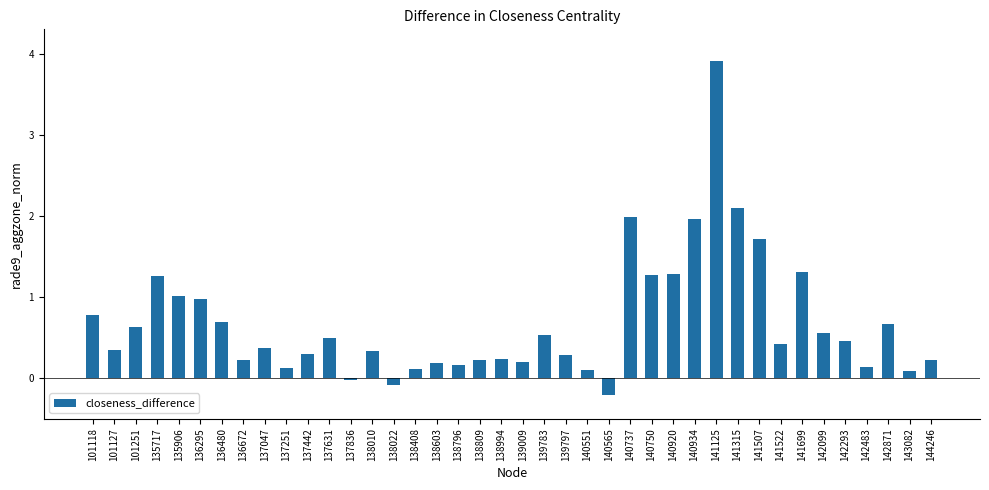

Between 140737 and 138994, which is larger?

140737